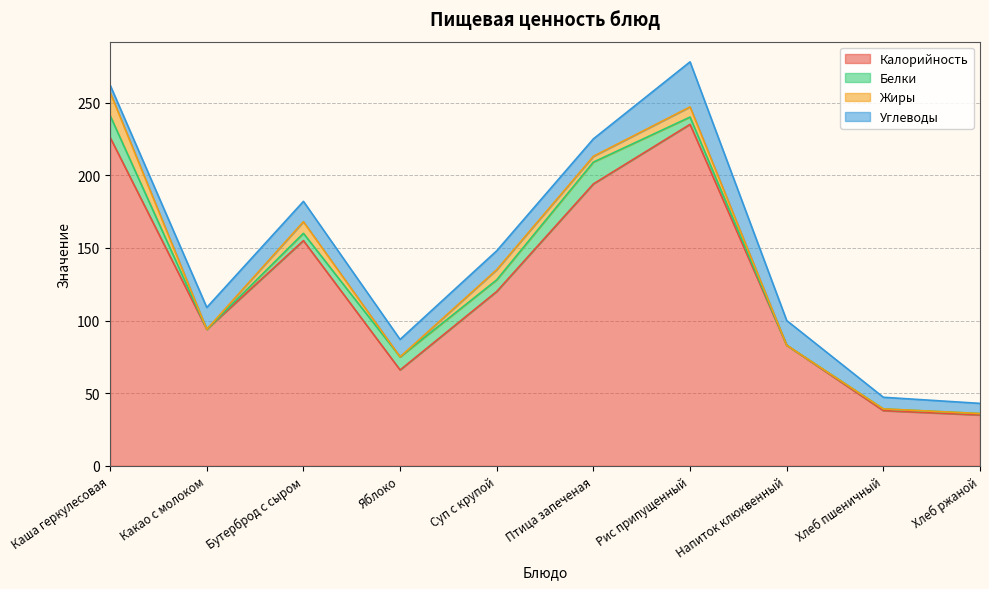

What position from the right is Каша геркулесовая?

10